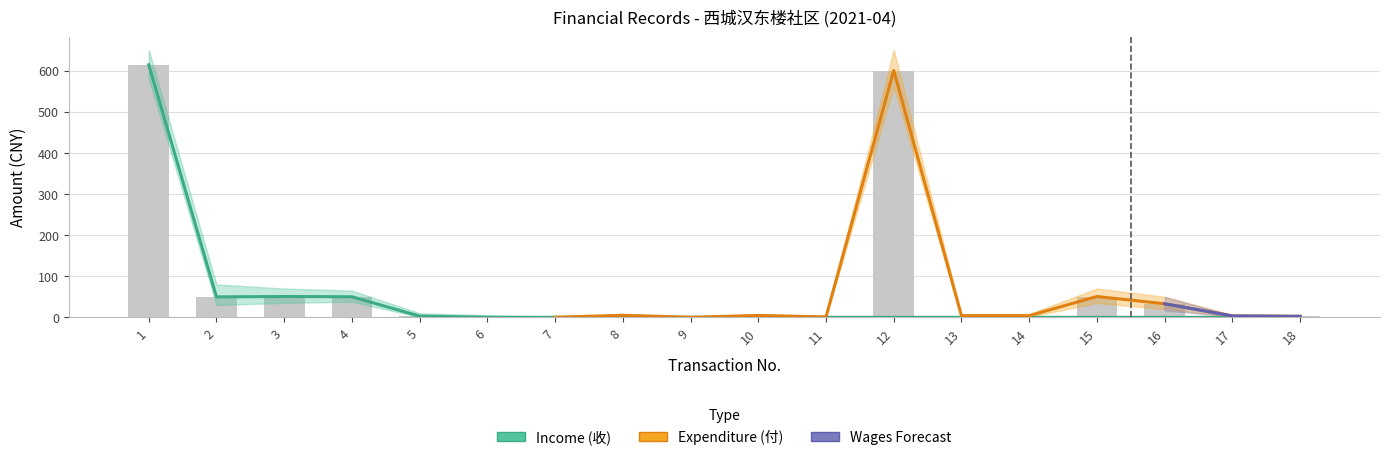

At which category does the chart reach its minimum across all series?

7